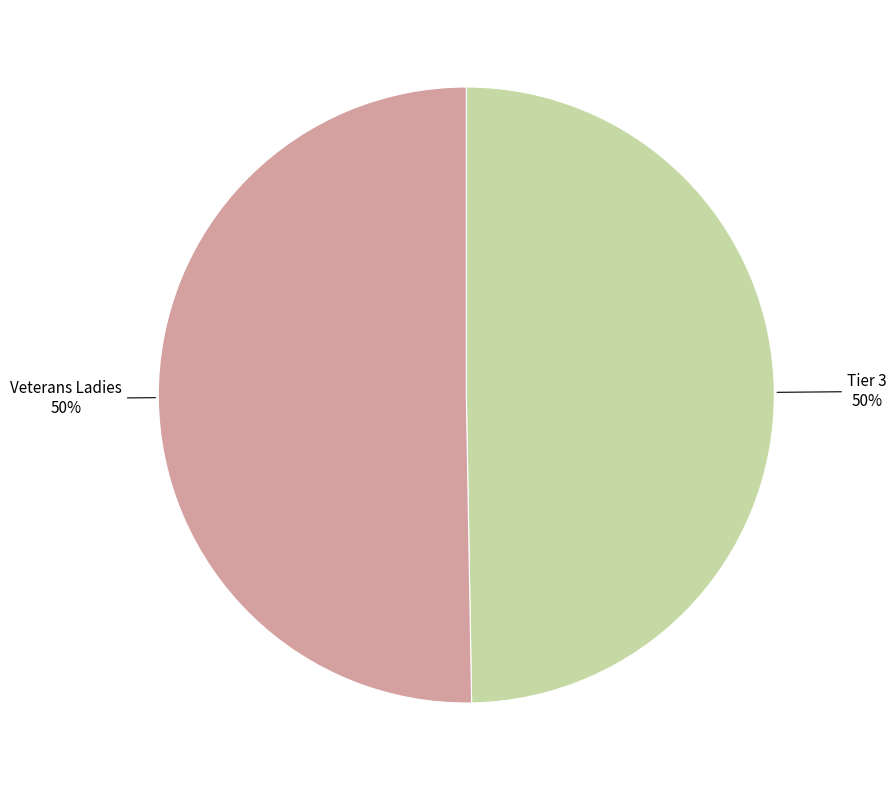

To the nearest percent, what is the average slice percentage?

50%